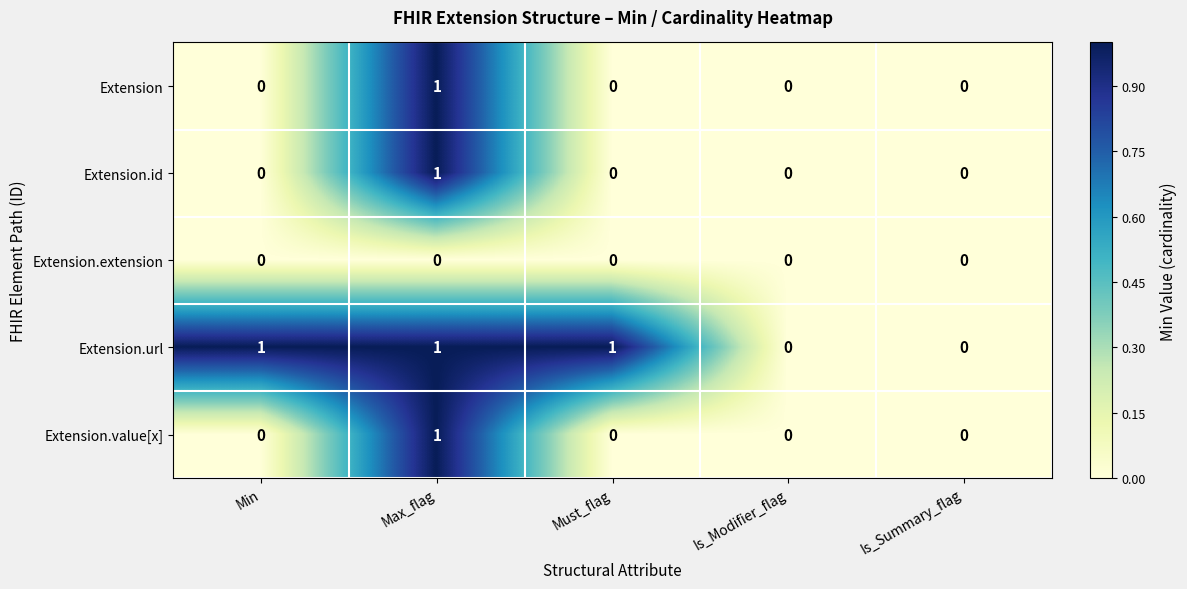

True or false: Extension.value[x] has a value of 0 at Is_Summary_flag.

True